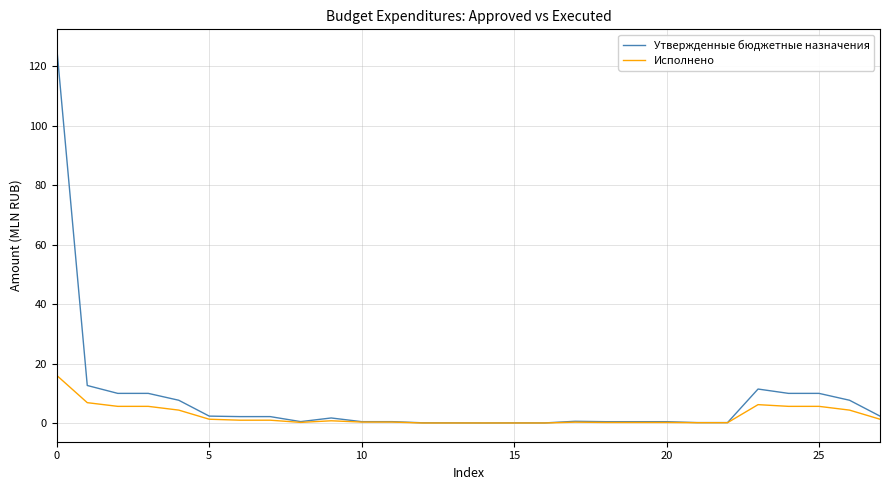

List the series in order of their peak value, highest first.

Утвержденные бюджетные назначения, Исполнено